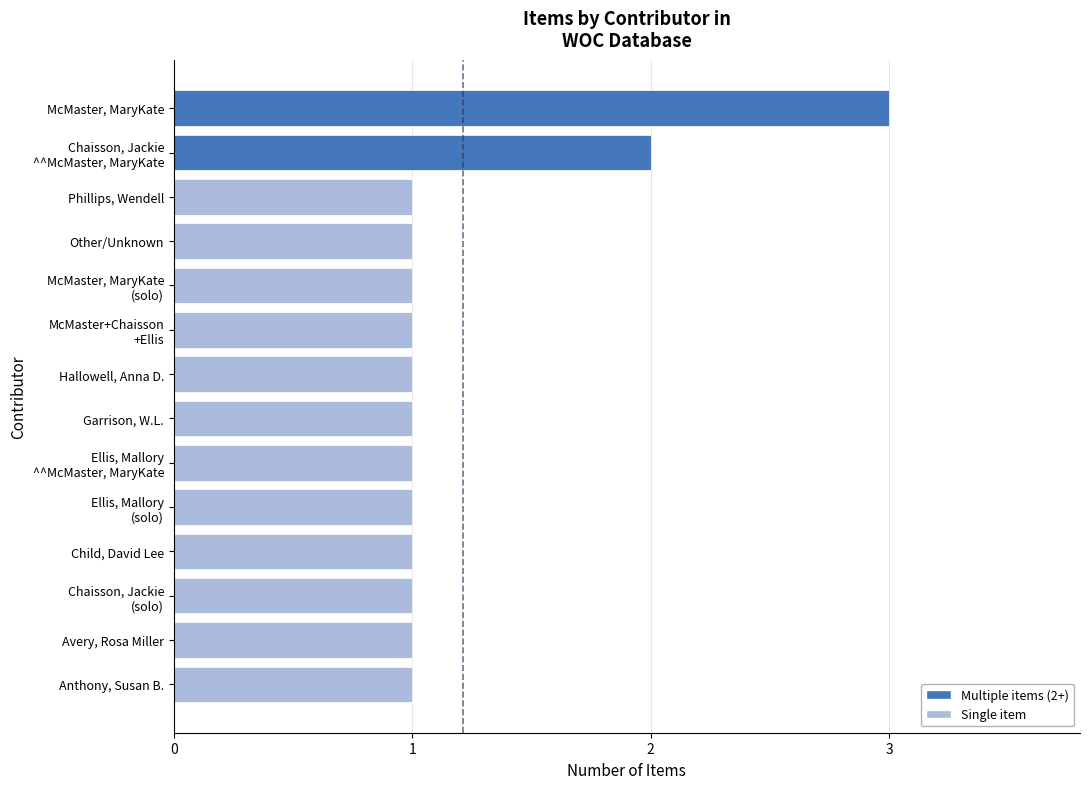

What is the sum of all values?

17